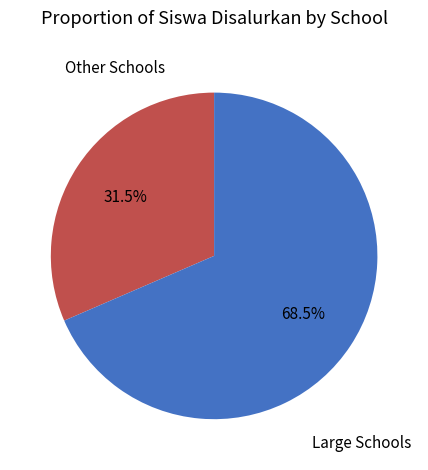

Count the number of slices in the pie.

2